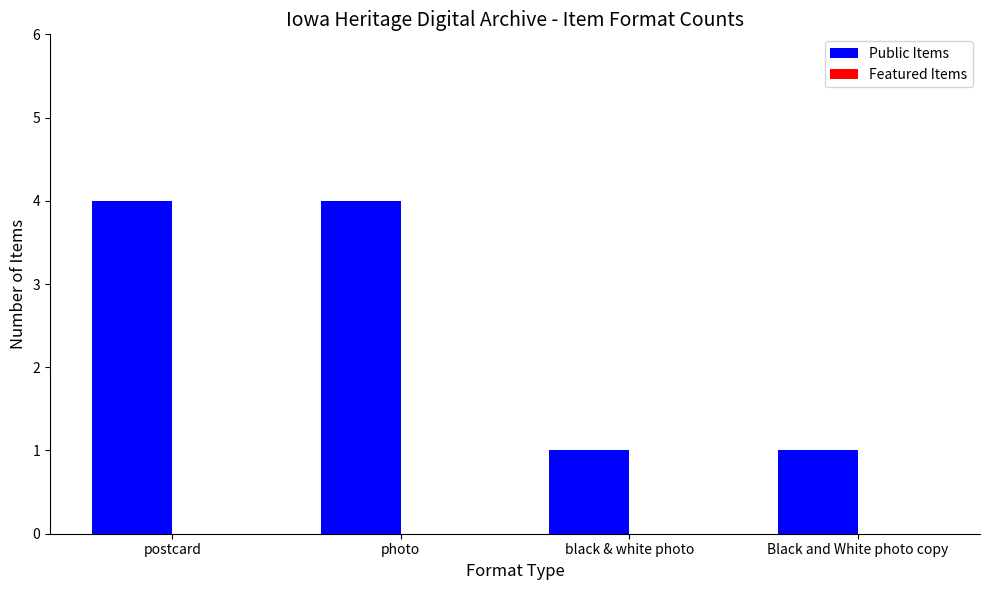

Between photo and black & white photo, which is larger?

photo